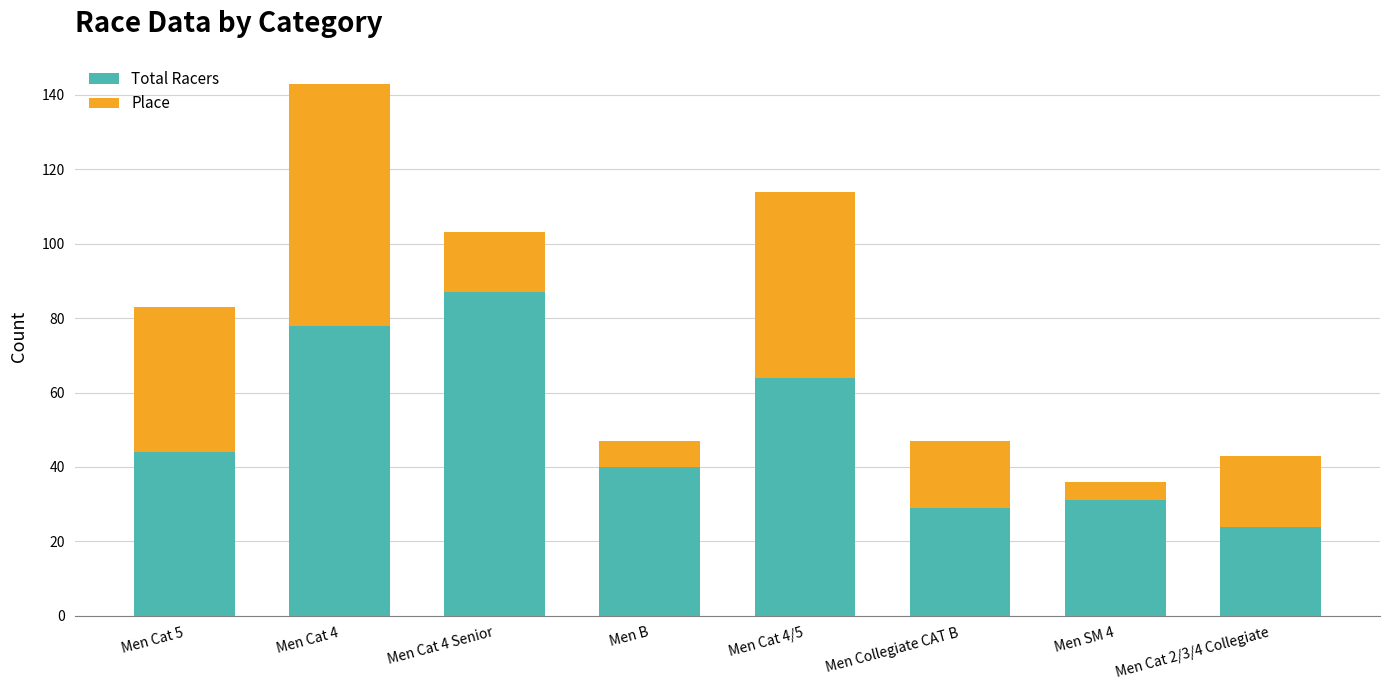

At which label does Total Racers reach its peak?

Men Cat 4 Senior